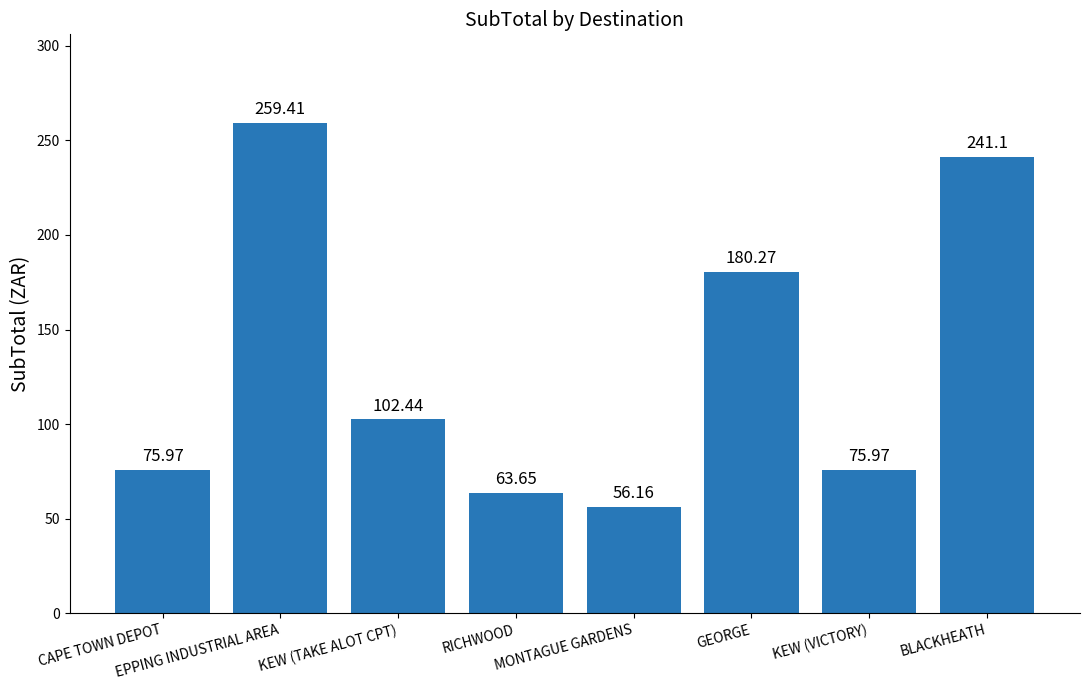

Are the bars grouped side by side (vs. stacked)?

No